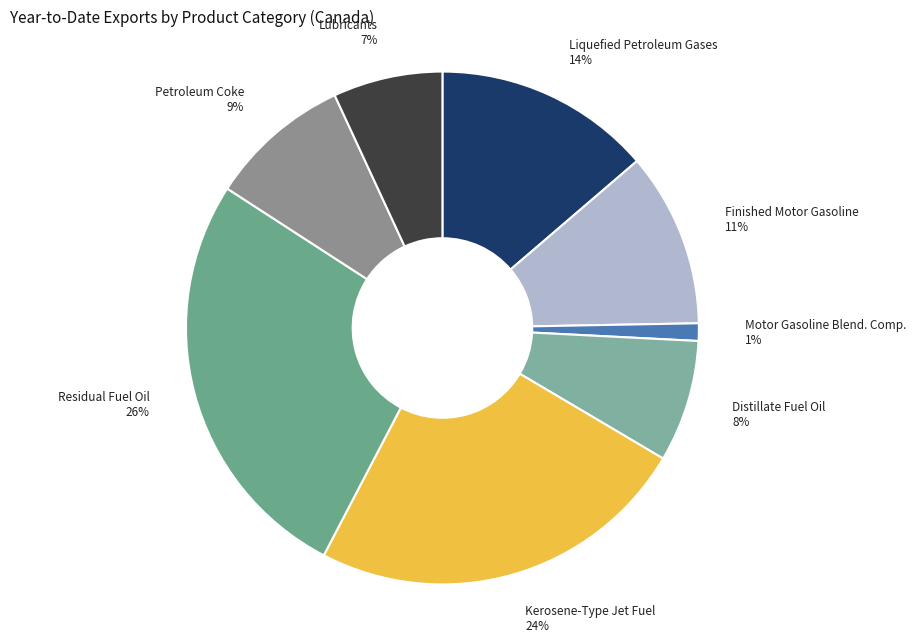

Does any single category account for the majority?

No